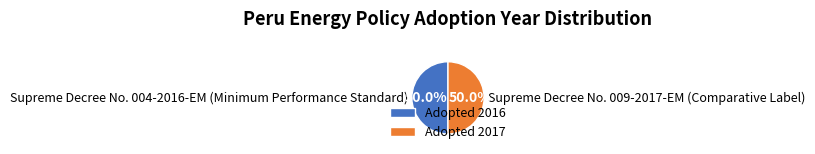

What percentage is the Supreme Decree No. 004-2016-EM (Minimum Performance Standard) slice, to the nearest percent?

50%